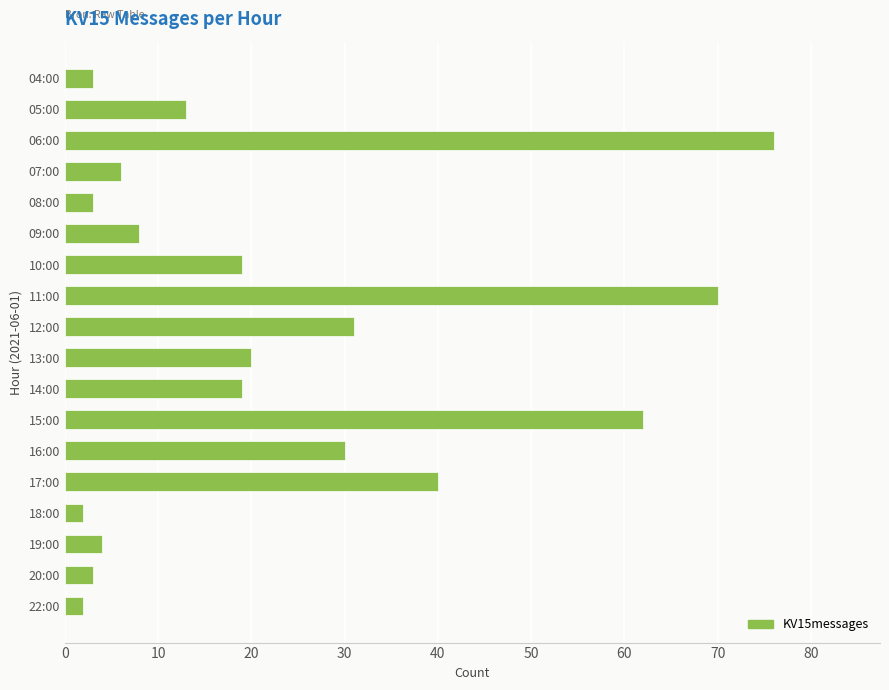

What is the ratio of the value at 05:00 to the value at 10:00?

0.7